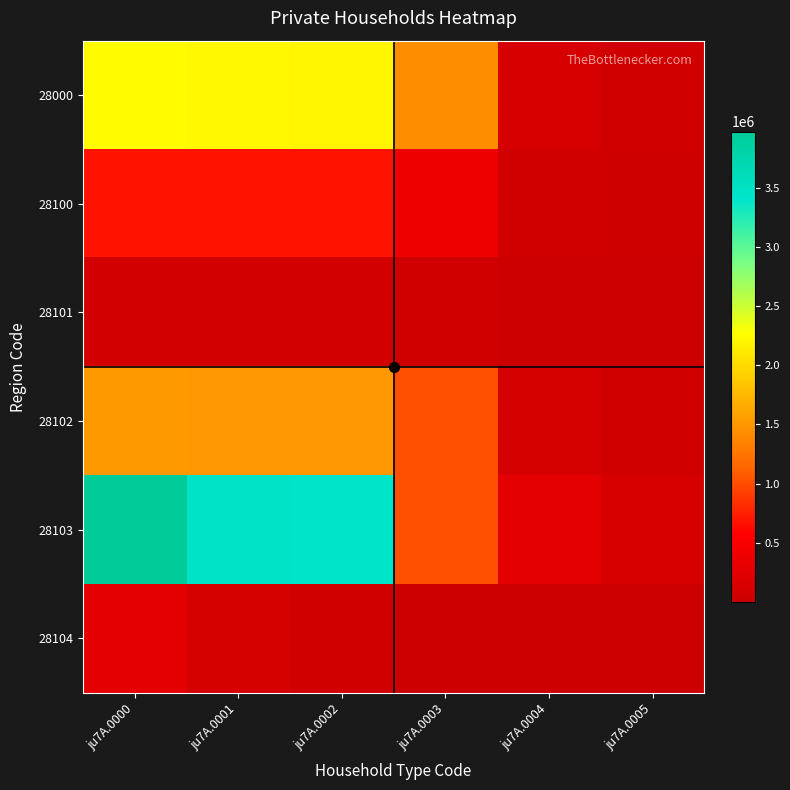

Which label corresponds to the largest value in the chart?

ju7A.0000